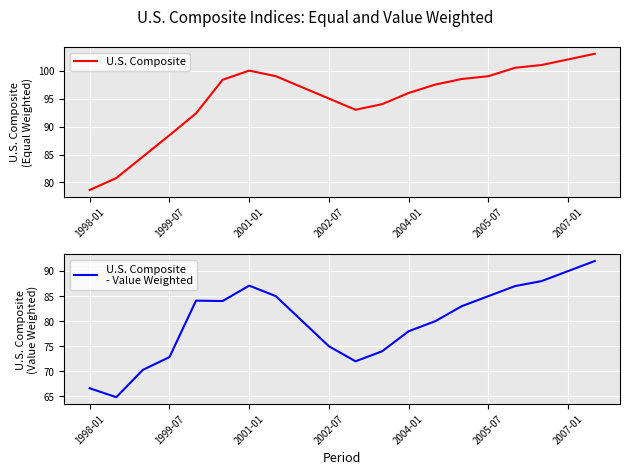

What is the sum of all U.S. Composite
- Value Weighted values?

1598.8